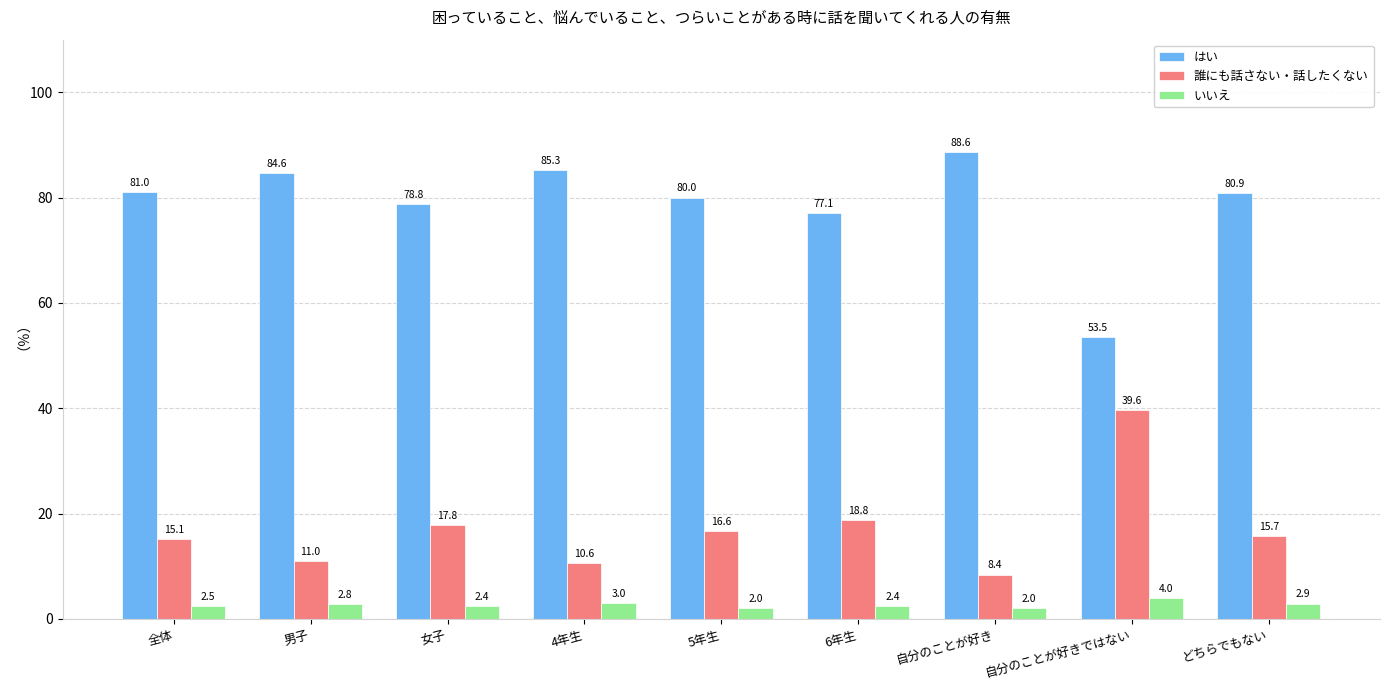

How many series are shown in this chart?

3